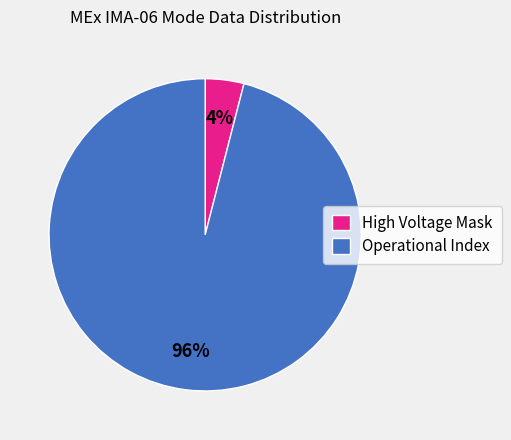

Does any single category account for the majority?

Yes